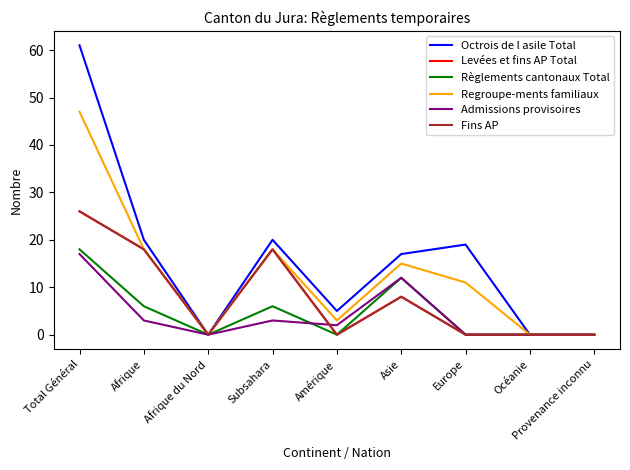

Reading left to right, extract all data points from this chart.

Octrois de l asile Total: Total Général=61	Afrique=20	Afrique du Nord=0	Subsahara=20	Amérique=5	Asie=17	Europe=19	Océanie=0	Provenance inconnu=0
Levées et fins AP Total: Total Général=26	Afrique=18	Afrique du Nord=0	Subsahara=18	Amérique=0	Asie=8	Europe=0	Océanie=0	Provenance inconnu=0
Règlements cantonaux Total: Total Général=18	Afrique=6	Afrique du Nord=0	Subsahara=6	Amérique=0	Asie=12	Europe=0	Océanie=0	Provenance inconnu=0
Regroupe-ments familiaux: Total Général=47	Afrique=18	Afrique du Nord=0	Subsahara=18	Amérique=3	Asie=15	Europe=11	Océanie=0	Provenance inconnu=0
Admissions provisoires: Total Général=17	Afrique=3	Afrique du Nord=0	Subsahara=3	Amérique=2	Asie=12	Europe=0	Océanie=0	Provenance inconnu=0
Fins AP: Total Général=26	Afrique=18	Afrique du Nord=0	Subsahara=18	Amérique=0	Asie=8	Europe=0	Océanie=0	Provenance inconnu=0